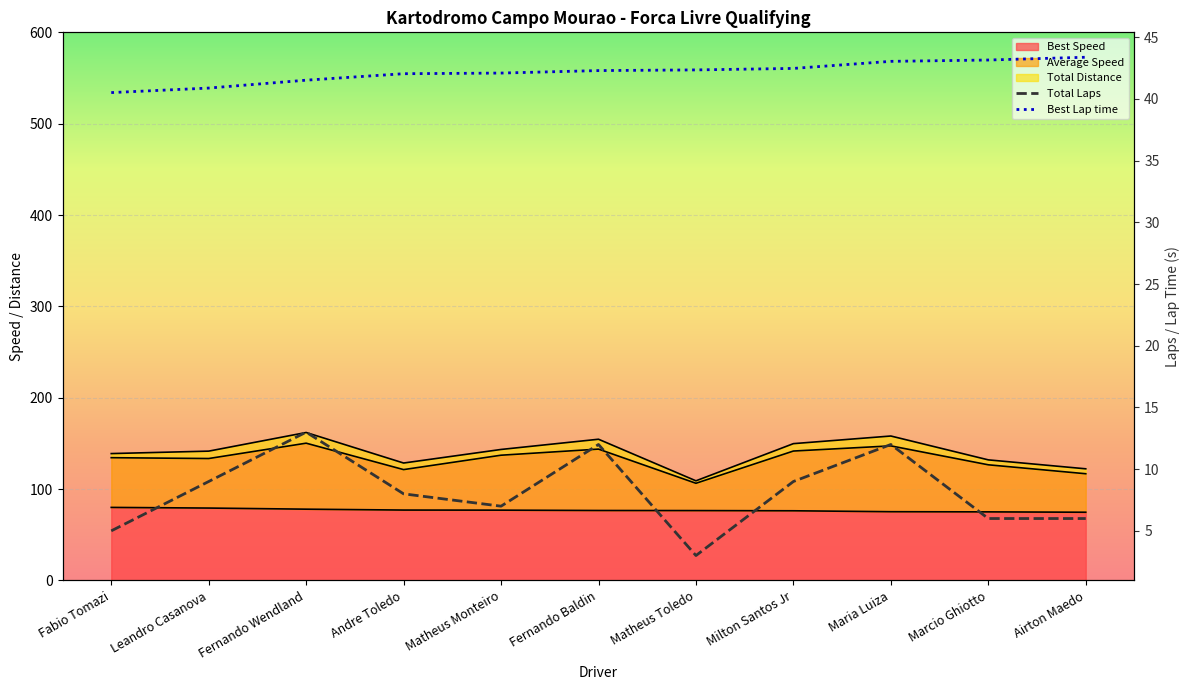

What position from the right is Milton Santos Jr?

4